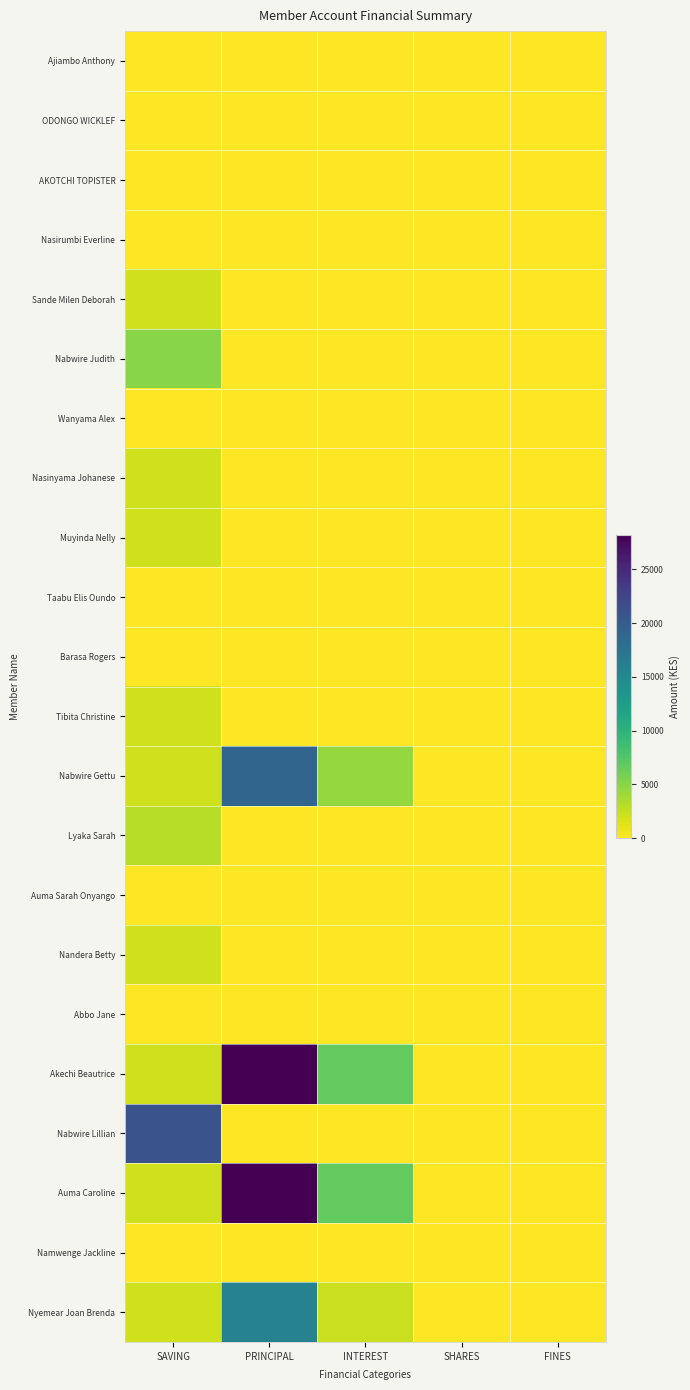

List the series in order of their peak value, lowest first.

Ajiambo Anthony, ODONGO WICKLEF, AKOTCHI TOPISTER, Nasirumbi Everline, Wanyama Alex, Taabu Elis Oundo, Barasa Rogers, Auma Sarah Onyango, Abbo Jane, Namwenge Jackline, Sande Milen Deborah, Nasinyama Johanese, Muyinda Nelly, Tibita Christine, Nandera Betty, Lyaka Sarah, Nabwire Judith, Nyemear Joan Brenda, Nabwire Gettu, Nabwire Lillian, Akechi Beautrice, Auma Caroline